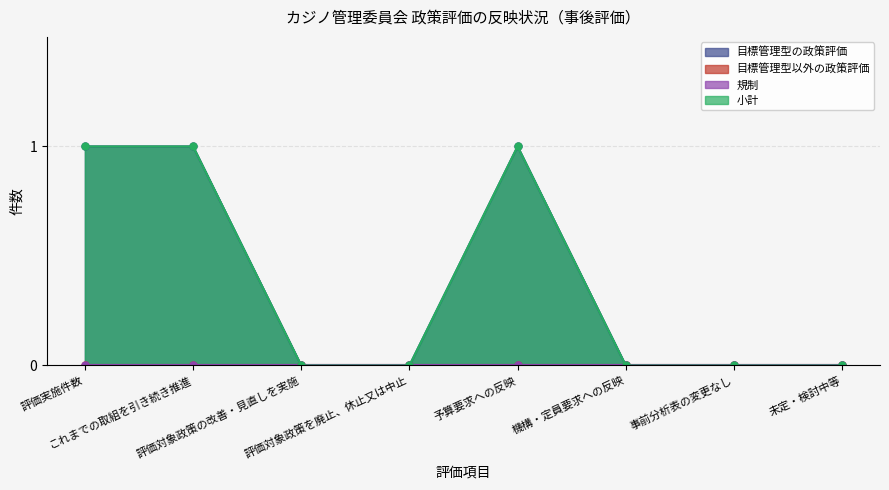

How many values in 目標管理型の政策評価 are above zero?

3